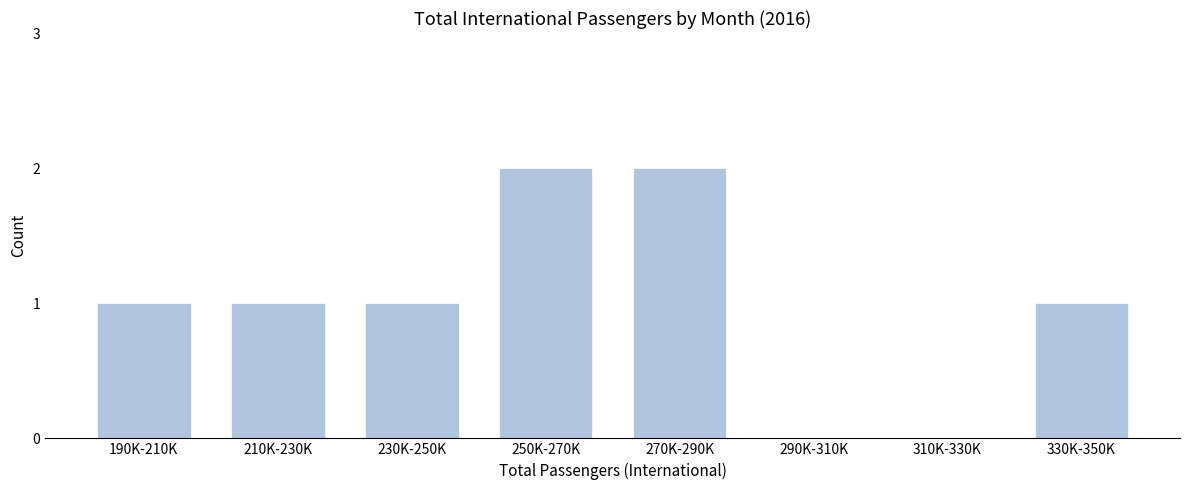

Reading right to left, what are all the values shown in this chart?

330K-350K=1	310K-330K=0	290K-310K=0	270K-290K=2	250K-270K=2	230K-250K=1	210K-230K=1	190K-210K=1